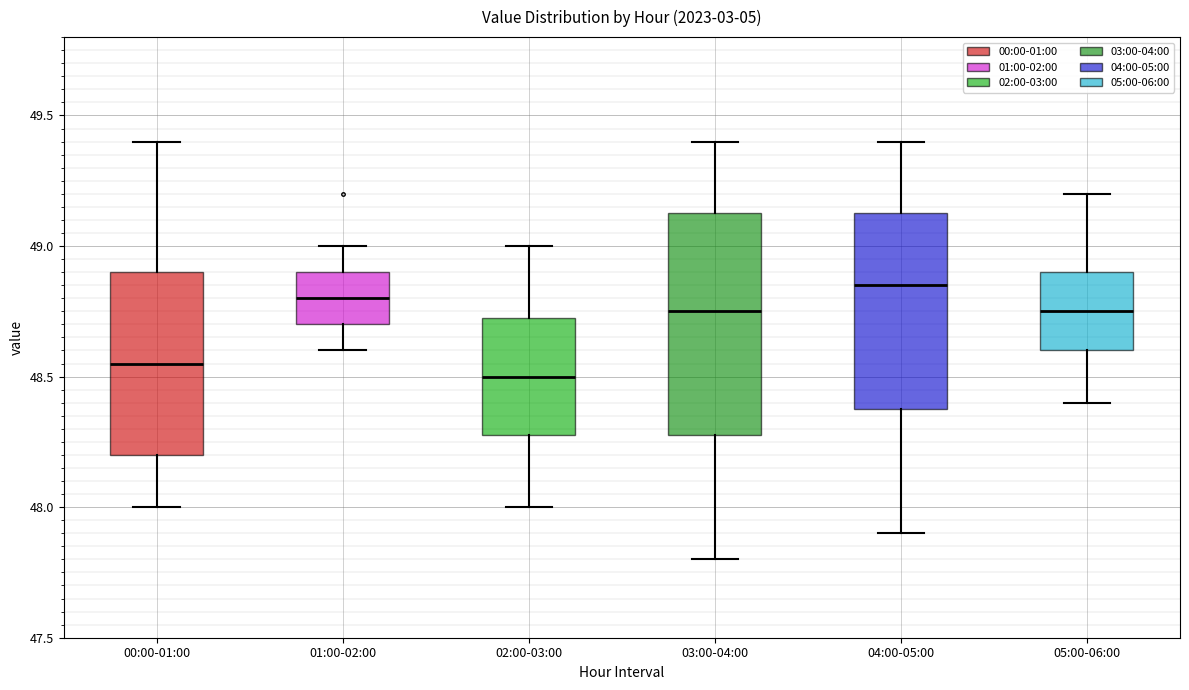

Reading left to right, read every box against the y-axis: the position of its median line, the range the box covers, and the ends of its whiskers. The values are not printed on the chart, so give them approximately, as read against the axis.

00:00-01:00: median 48.55, box 48.20 to 48.90, whiskers 48.00 to 49.40
01:00-02:00: median 48.80, box 48.70 to 48.90, whiskers 48.60 to 49.00
02:00-03:00: median 48.50, box 48.30 to 48.75, whiskers 48.00 to 49.00
03:00-04:00: median 48.75, box 48.30 to 49.15, whiskers 47.80 to 49.40
04:00-05:00: median 48.85, box 48.40 to 49.15, whiskers 47.90 to 49.40
05:00-06:00: median 48.75, box 48.60 to 48.90, whiskers 48.40 to 49.20